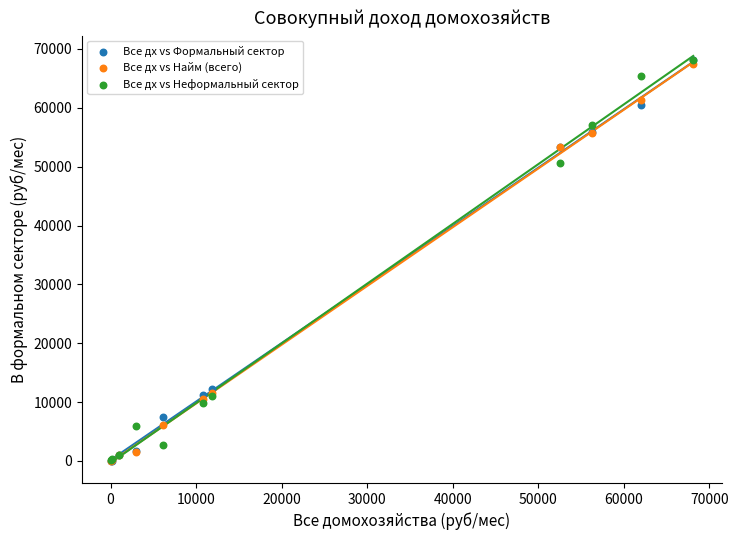

In the Все дх vs Неформальный сектор series, what Y value is closest to 34105?

50646.8